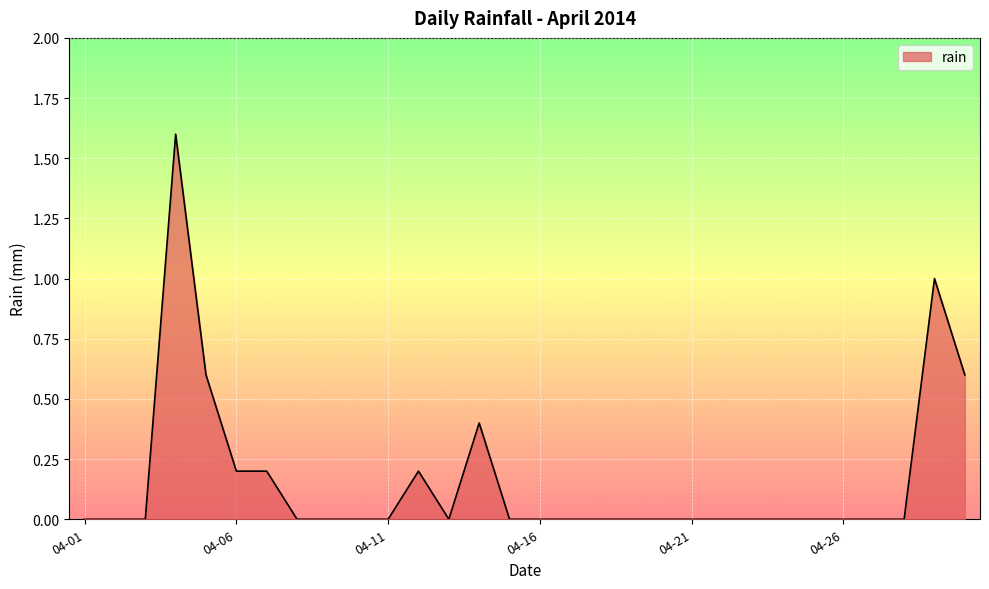

Does the chart display data point markers on the line(s)?

No